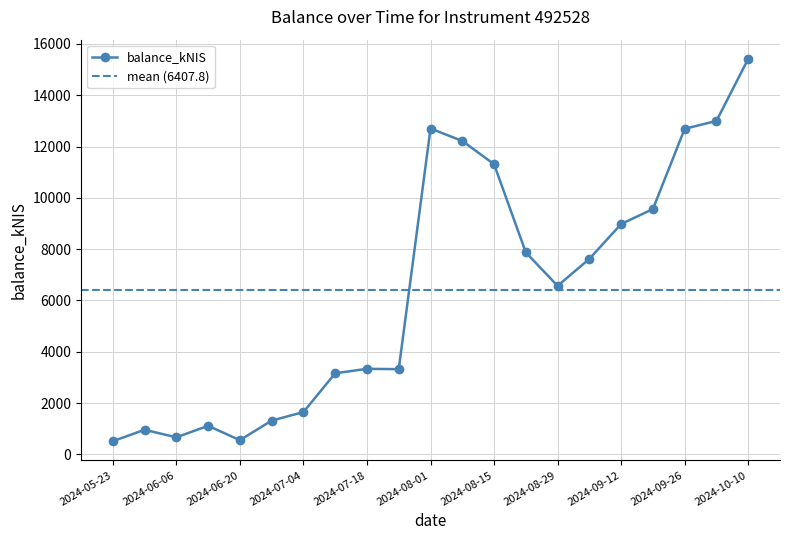

True or false: balance_kNIS has more than 2 interior local peaks.

True